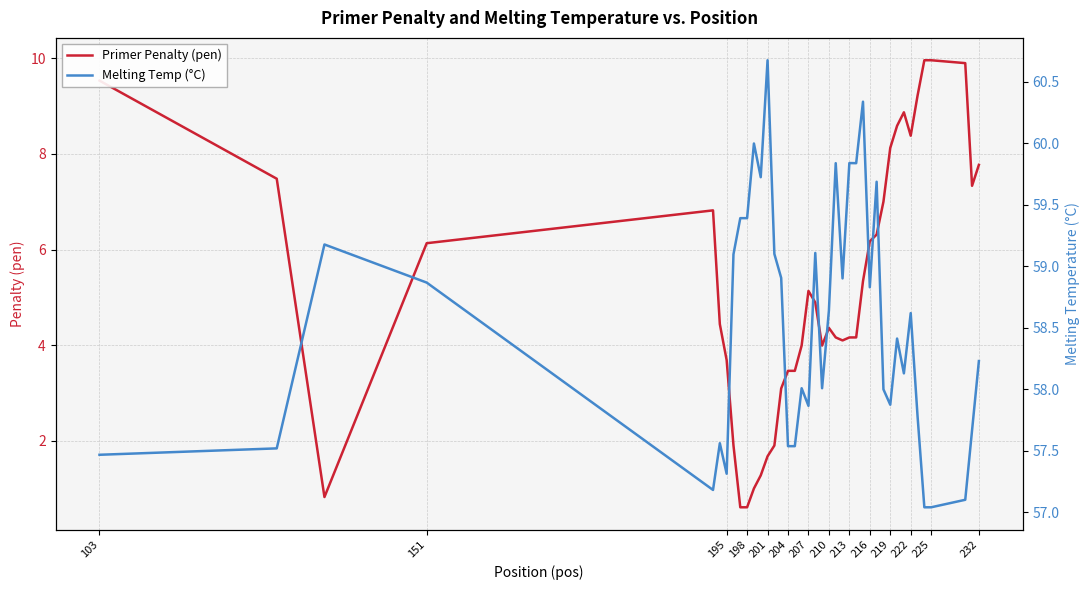

List the series in order of their peak value, highest first.

Melting Temp (°C), Primer Penalty (pen)